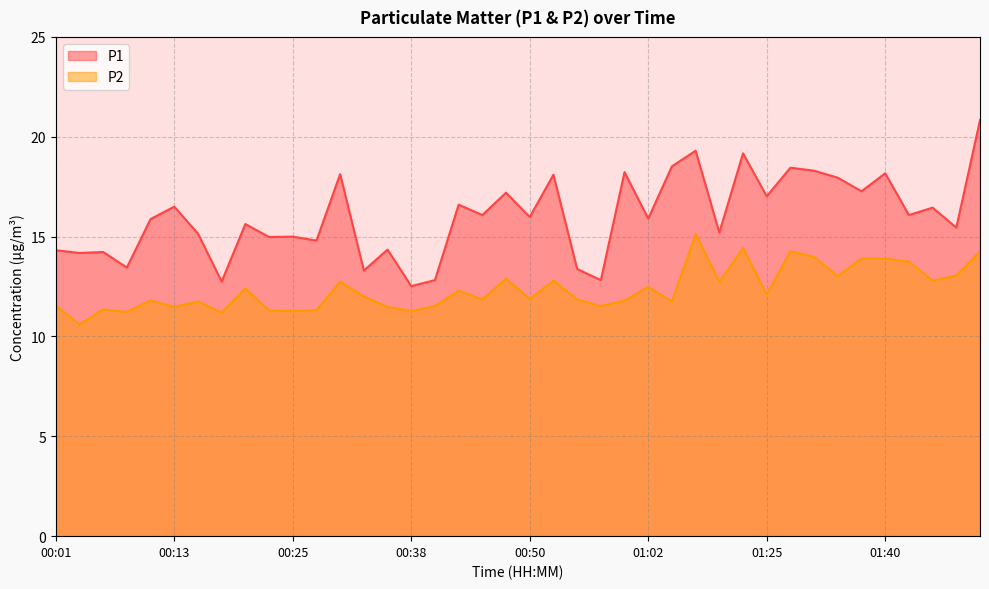

The P2 series shows 13.1 at 01:47. True or false?

True